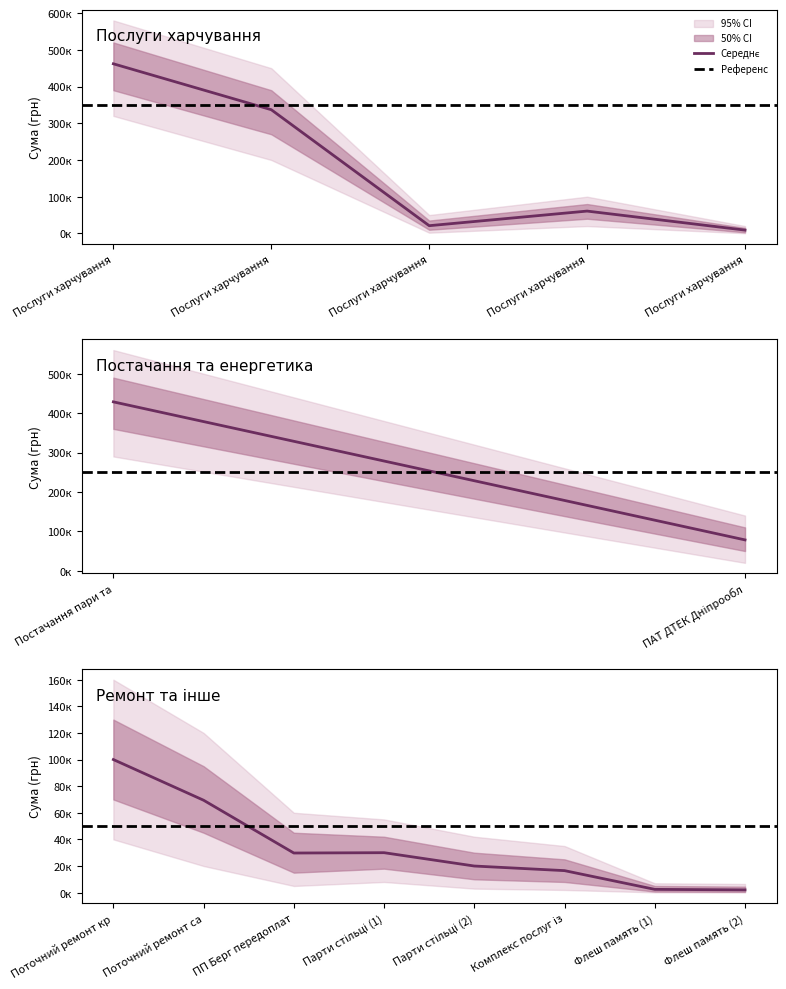

What is the sum of all values?

1666669.4